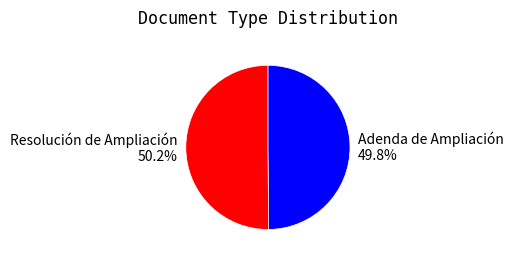

Approximately how many times larger is the value at Adenda de Ampliación compared to Resolución de Ampliación?

1.0